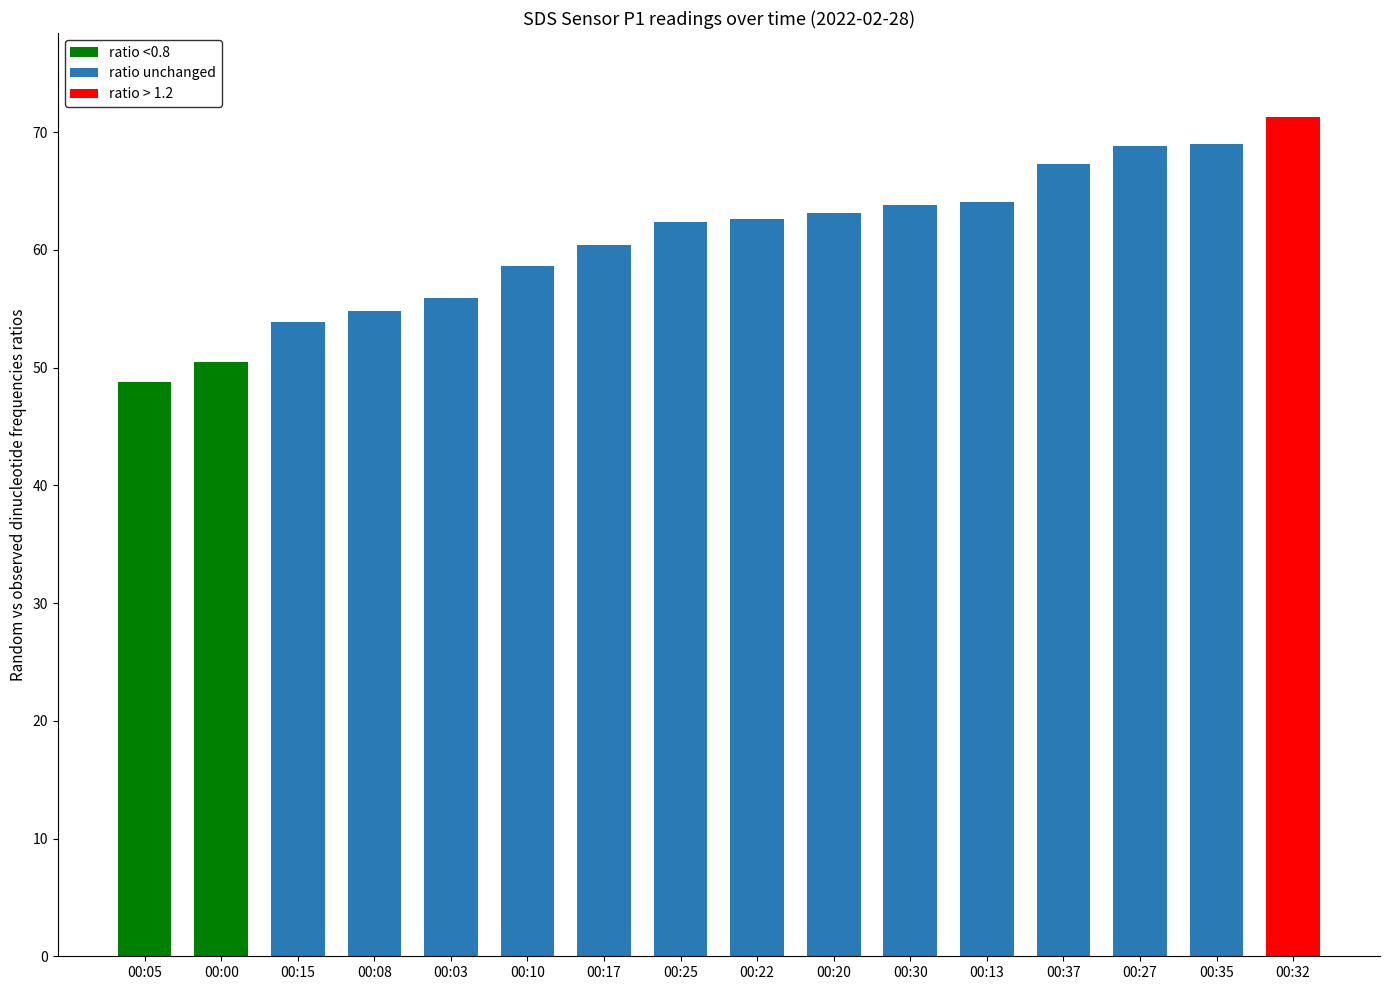

What is the ratio of the value at 00:25 to the value at 00:08?

1.1